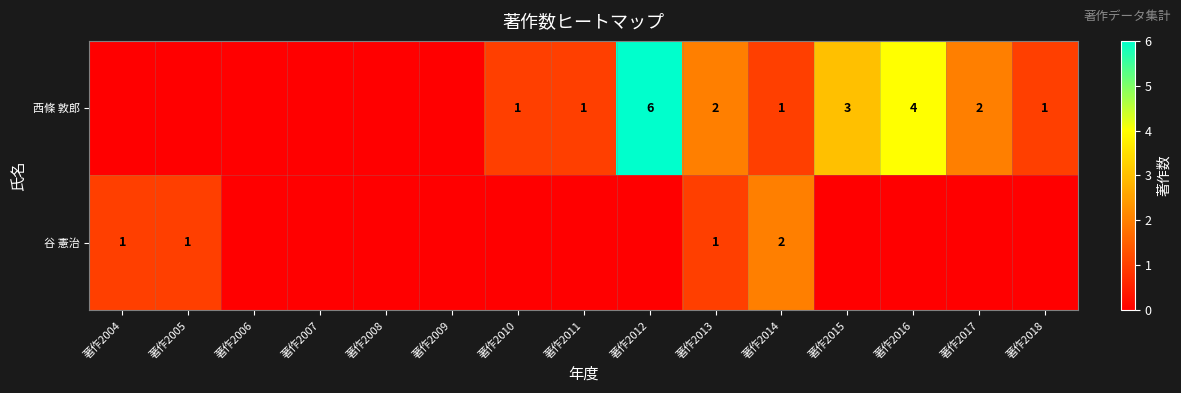

The value of 西條 敦郎 at 著作2017 is 2. True or false?

True